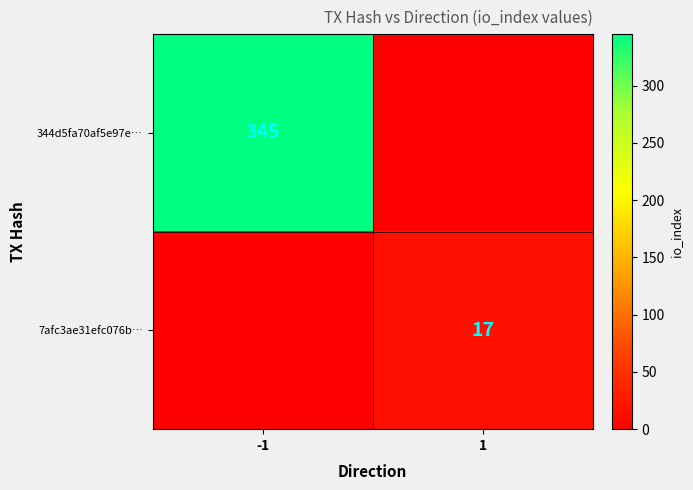

Is the value of 7afc3ae31efc076b… at 1 greater than the value of 344d5fa70af5e97e… at -1?

No